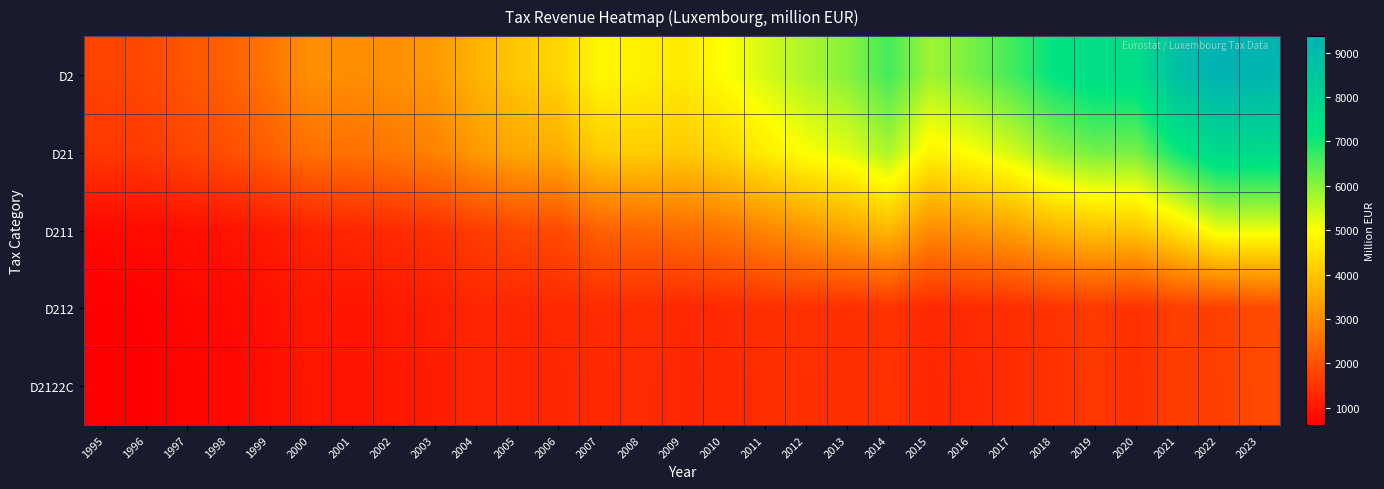

List the series in order of their peak value, lowest first.

D2122C, D212, D211, D21, D2